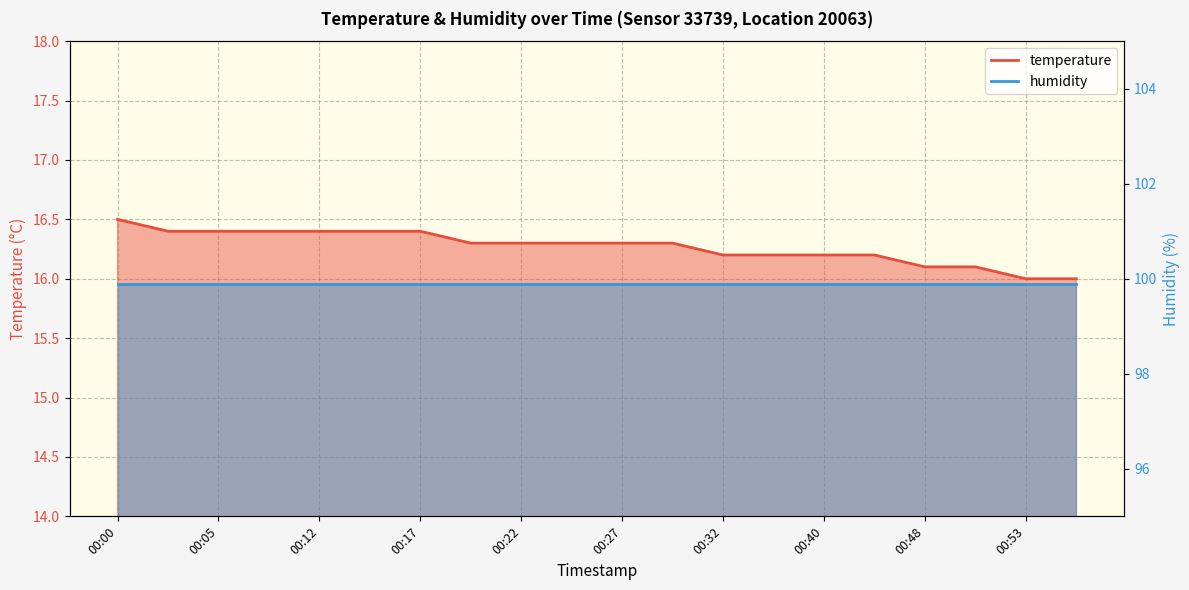

Which has a higher value, 00:55 or 00:50?

00:50